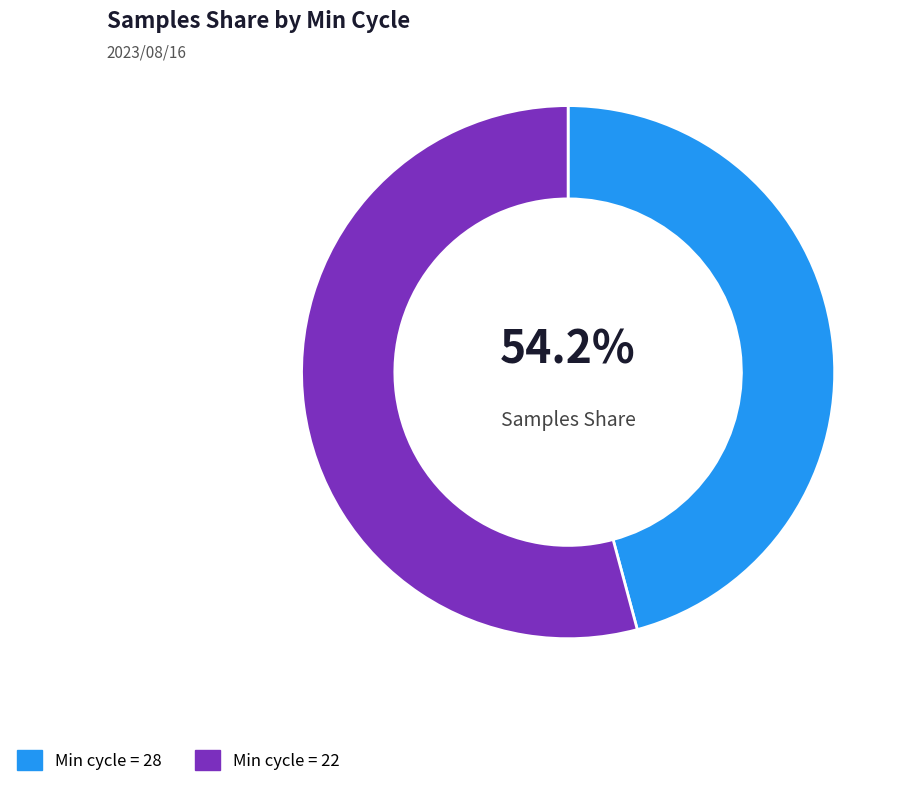

How many segments does this pie chart have?

2